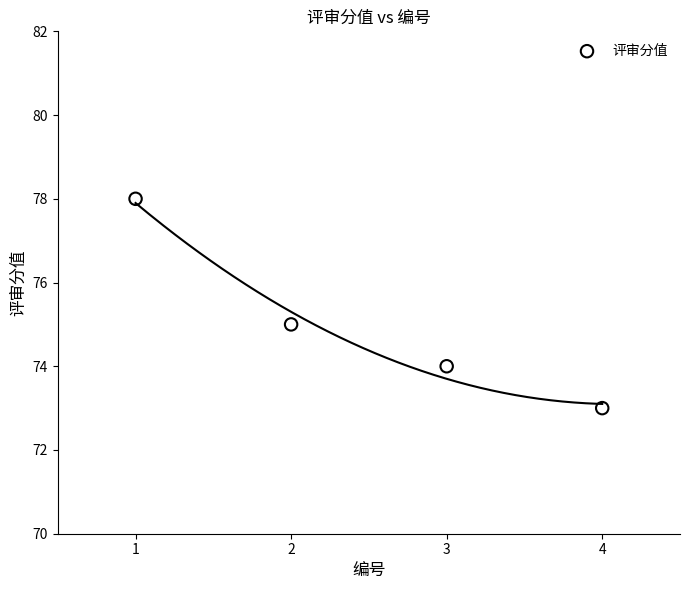

What is the average Y value?

75